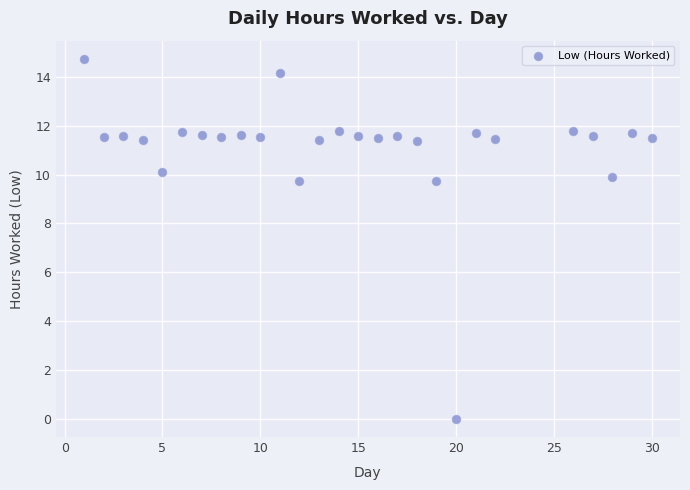

What is the range of X values (max minus min)?

29.0